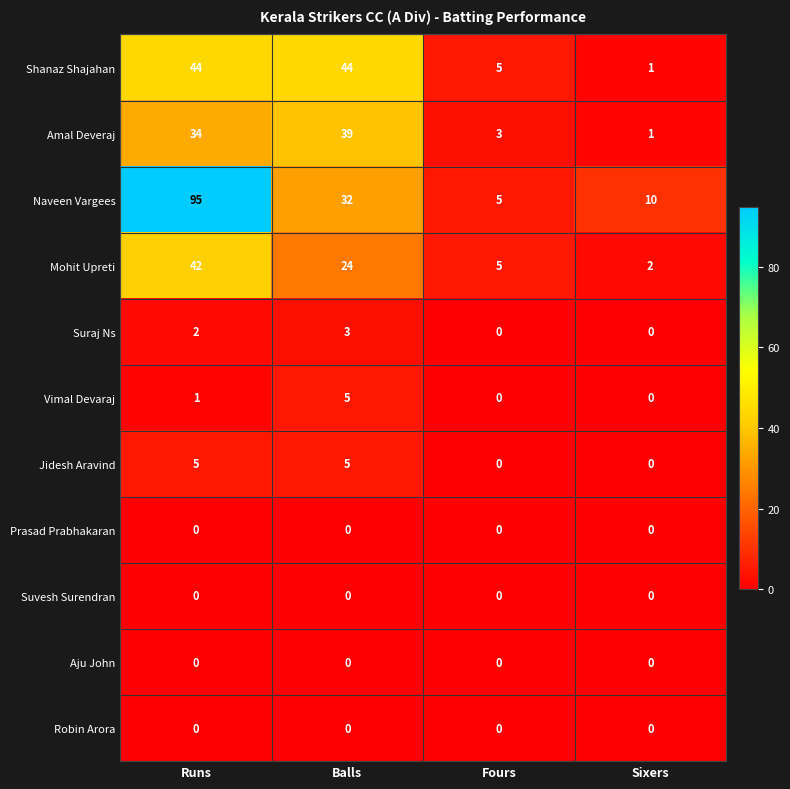

Which series has the largest total across all categories?

Naveen Vargees